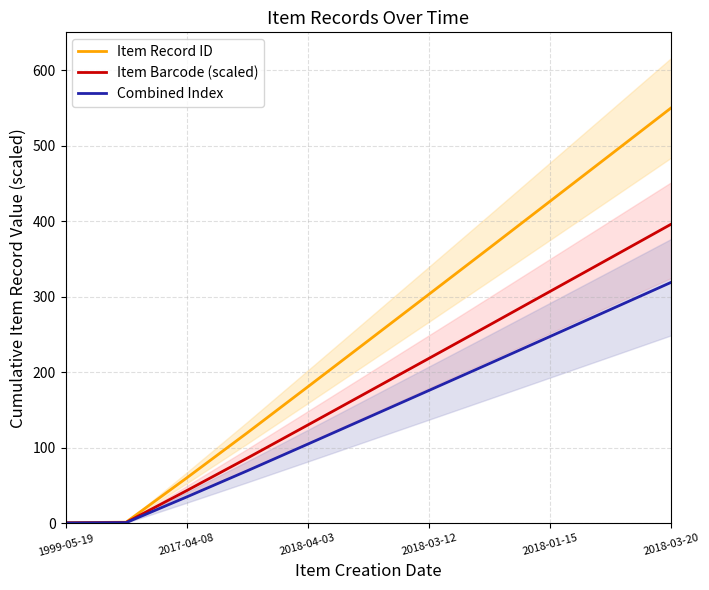

The Combined Index series shows 156.8 at 2018-01-15. True or false?

False